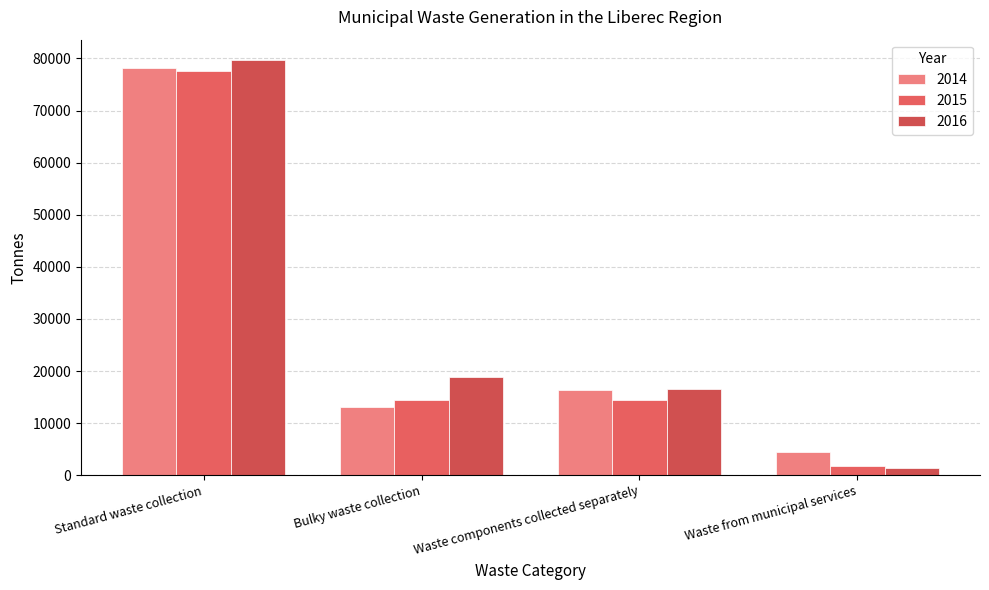

True or false: 2014 has a value of 13080.8 at Bulky waste collection.

True